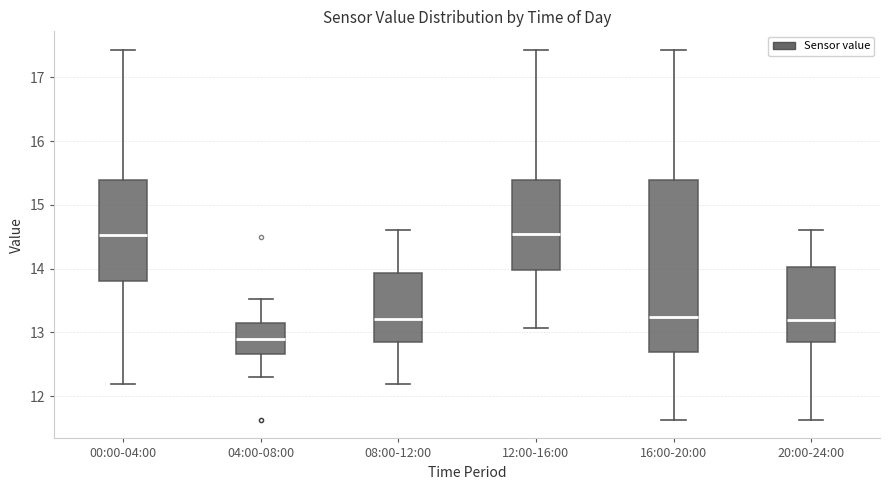

Reading left to right, transcribe this box plot: for each box, give where its median line is, the range the box spans, and where its two whiskers end, as read against the y-axis. The values are not printed on the chart, so give them approximately, as read against the axis.

00:00-04:00: median 14.5, box 13.8 to 15.4, whiskers 12.2 to 17.4
04:00-08:00: median 12.9, box 12.7 to 13.1, whiskers 12.3 to 13.5
08:00-12:00: median 13.2, box 12.9 to 13.9, whiskers 12.2 to 14.6
12:00-16:00: median 14.6, box 14.0 to 15.4, whiskers 13.1 to 17.4
16:00-20:00: median 13.3, box 12.7 to 15.4, whiskers 11.6 to 17.4
20:00-24:00: median 13.2, box 12.9 to 14.0, whiskers 11.6 to 14.6